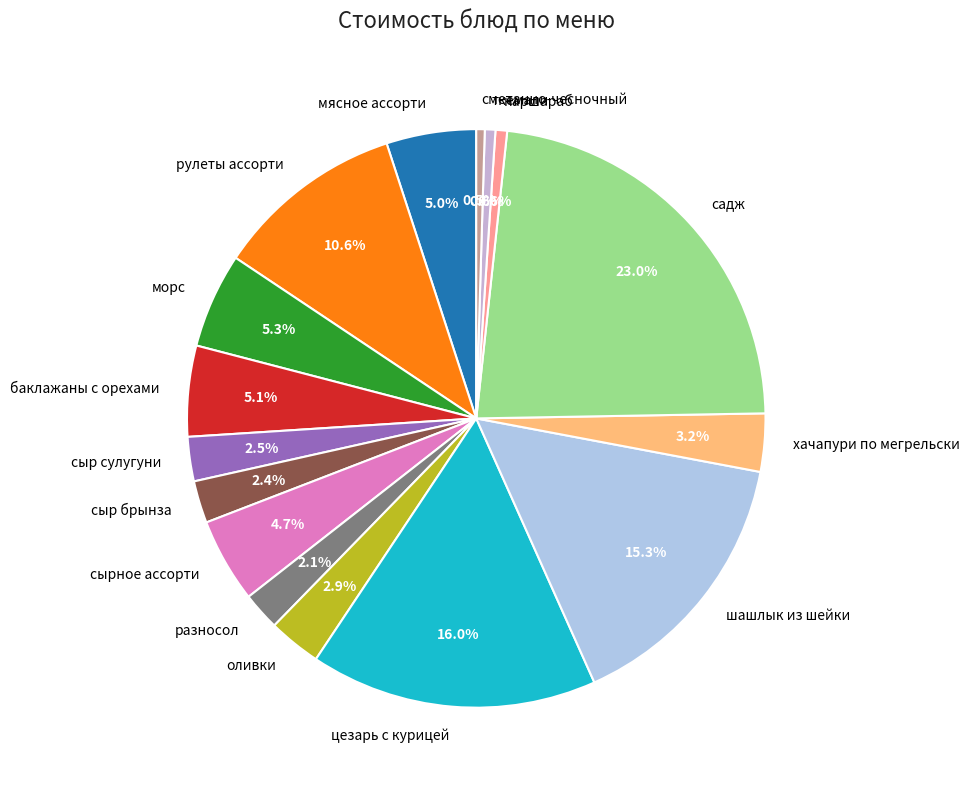

Is there any slice that represents more than half of the pie?

No